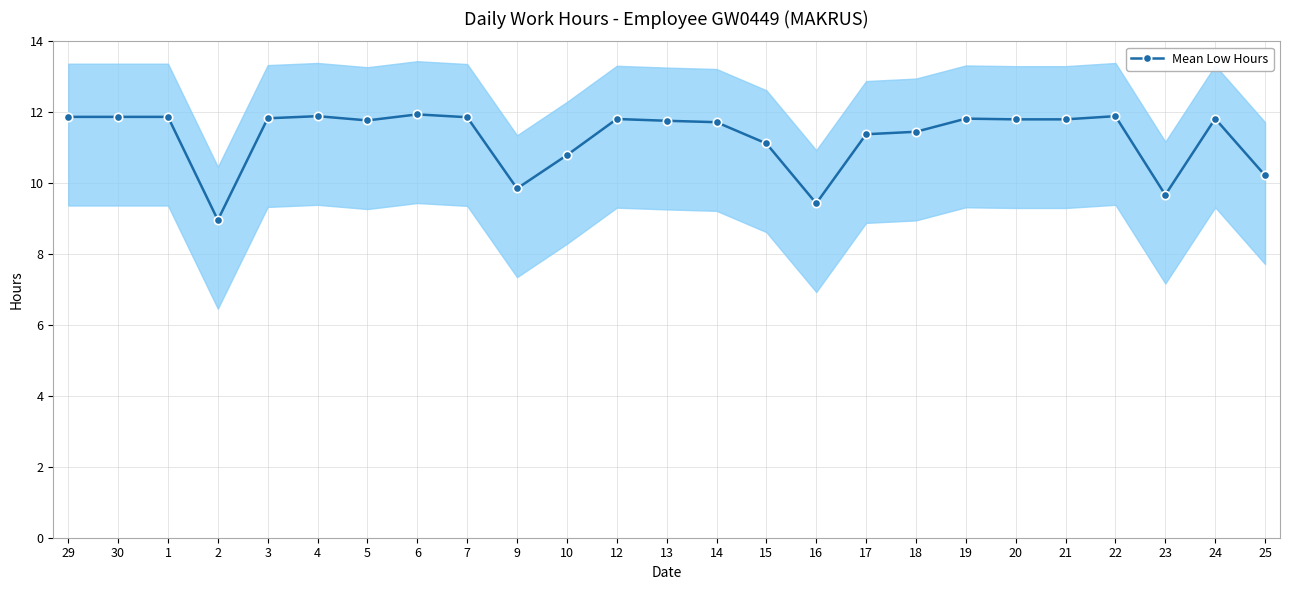

How many points are lower than both their immediate neighbors (excluding endpoints)?

5